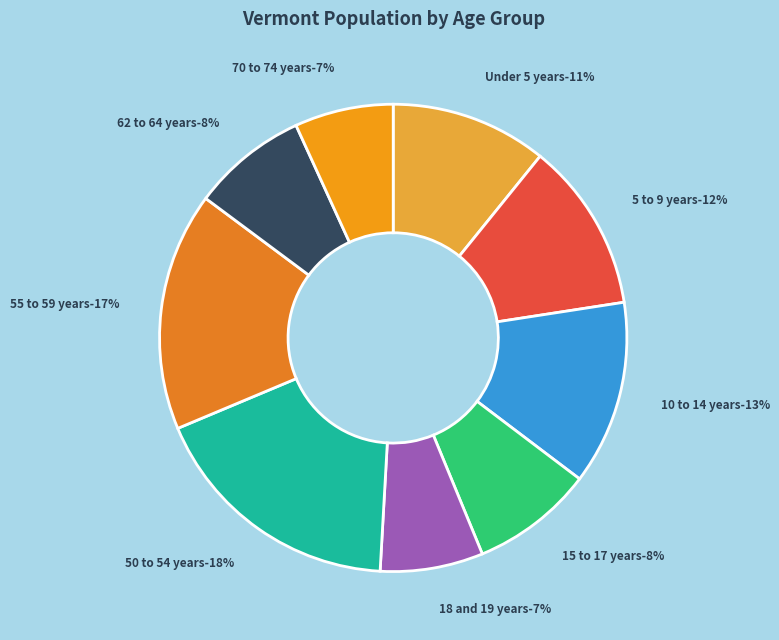

What is the largest slice in the pie chart?

50 to 54 years